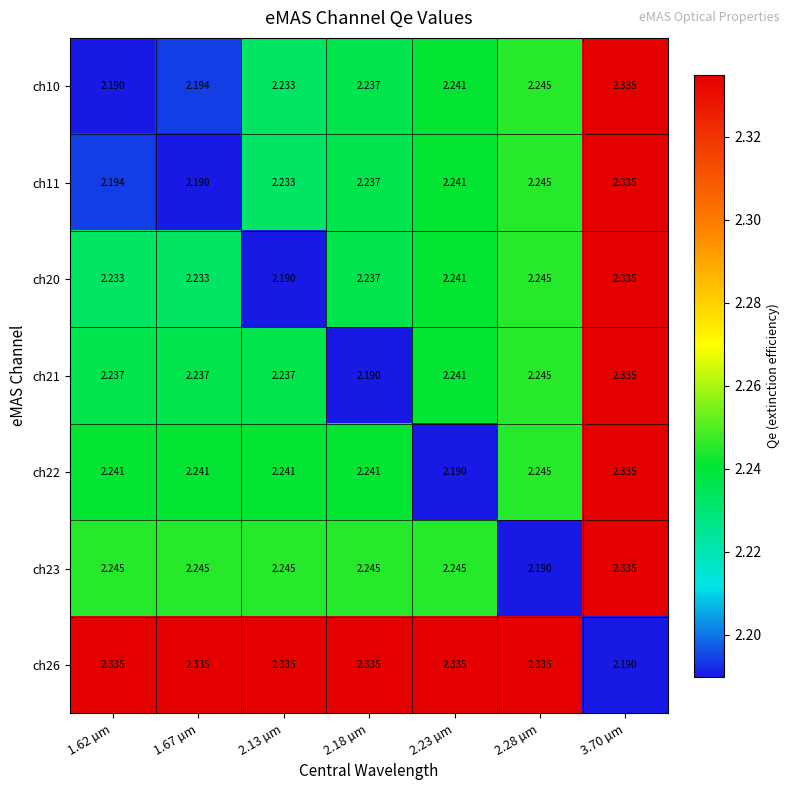

Is the value of ch26 at 2.28 µm greater than the value of ch22 at 2.18 µm?

Yes